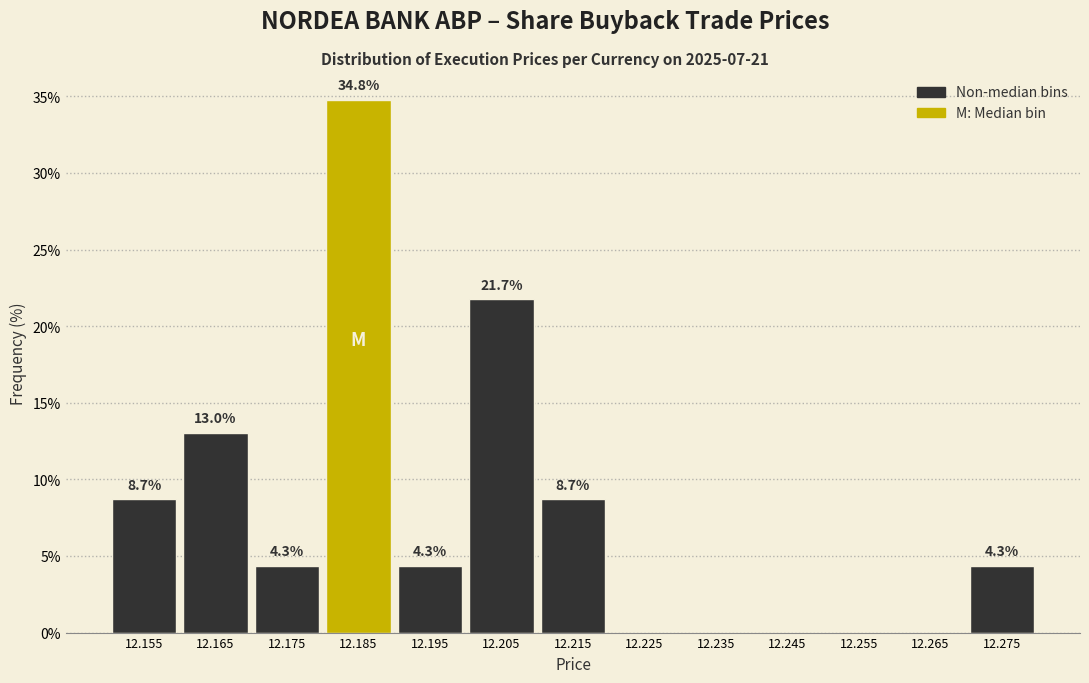

Over which range of the x-axis is the bar tallest?

12.18 to 12.19